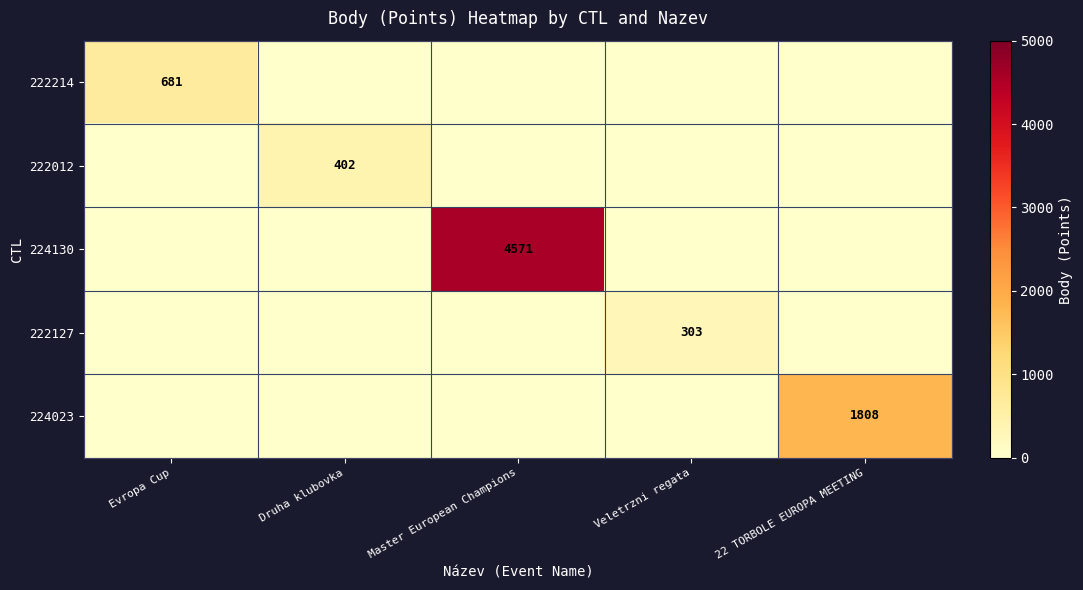

The value of 224023 at 22 TORBOLE EUROPA MEETING is 1808. True or false?

True